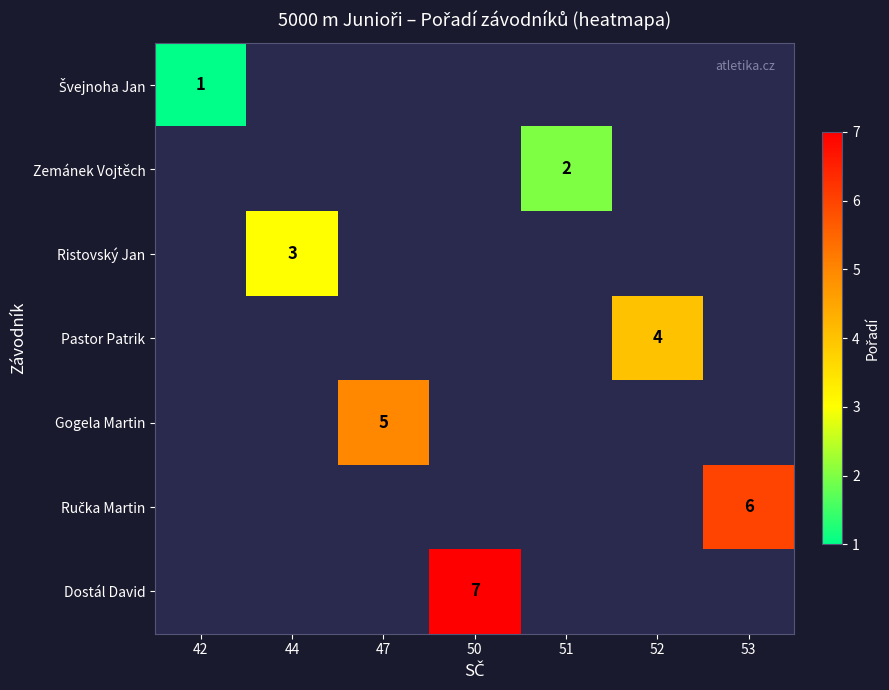

How many data points does each series have?

7